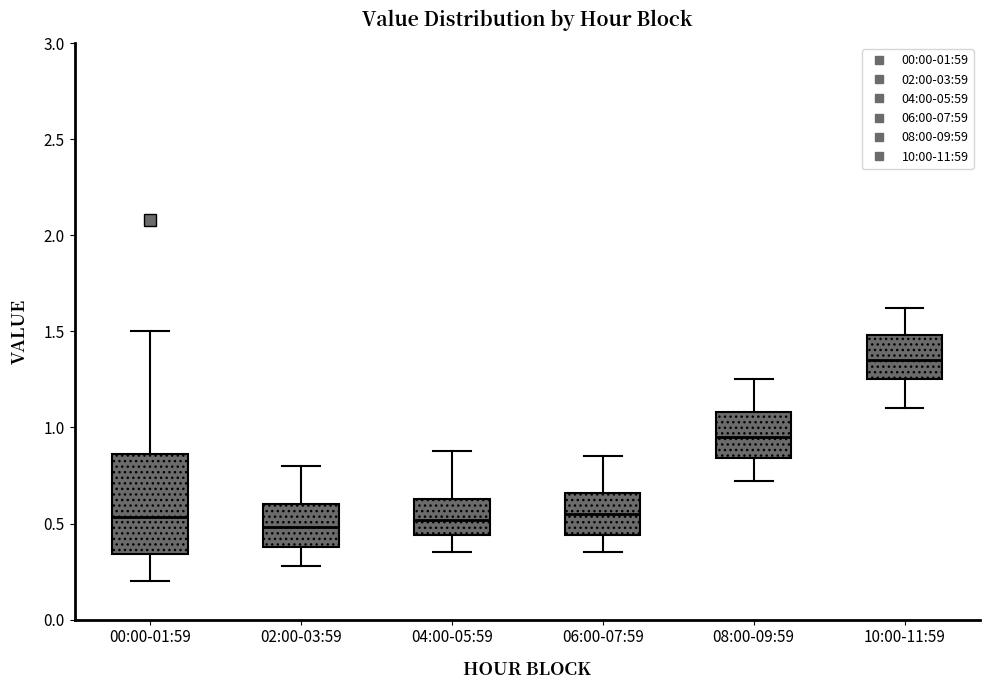

Reading left to right, transcribe this box plot: for each box, give where its median line is, the range the box spans, and where its two whiskers end, as read against the y-axis. The values are not printed on the chart, so give them approximately, as read against the axis.

00:00-01:59: median 0.55, box 0.35 to 0.85, whiskers 0.20 to 1.50
02:00-03:59: median 0.50, box 0.40 to 0.60, whiskers 0.30 to 0.80
04:00-05:59: median 0.50, box 0.45 to 0.65, whiskers 0.35 to 0.90
06:00-07:59: median 0.55, box 0.45 to 0.65, whiskers 0.35 to 0.85
08:00-09:59: median 0.95, box 0.85 to 1.10, whiskers 0.70 to 1.25
10:00-11:59: median 1.35, box 1.25 to 1.50, whiskers 1.10 to 1.60